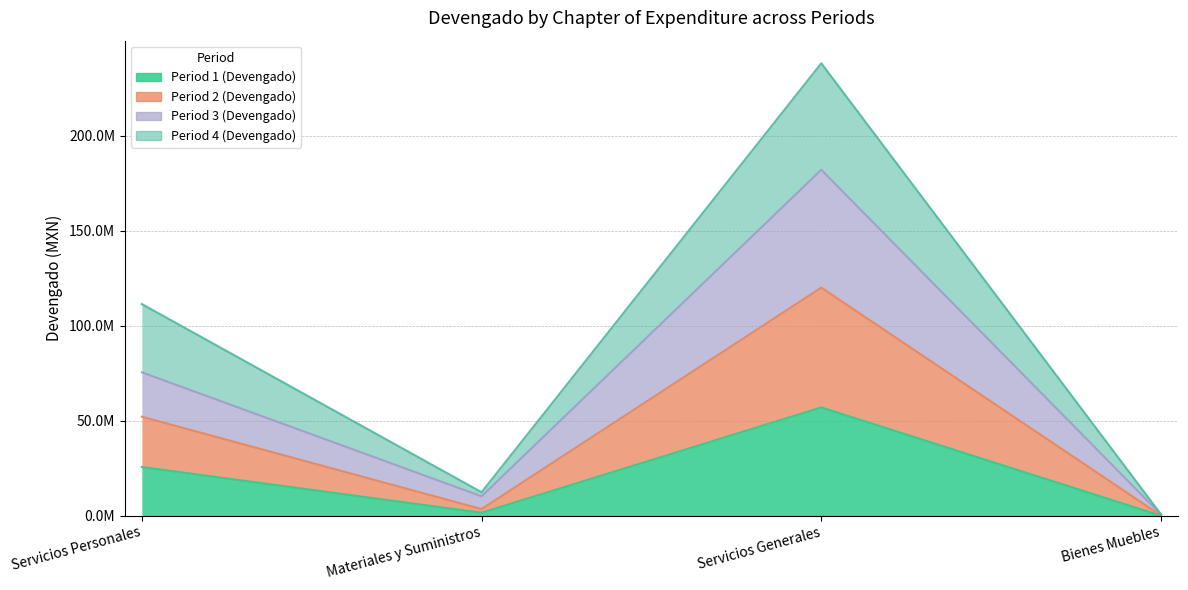

How many series are shown in this chart?

4